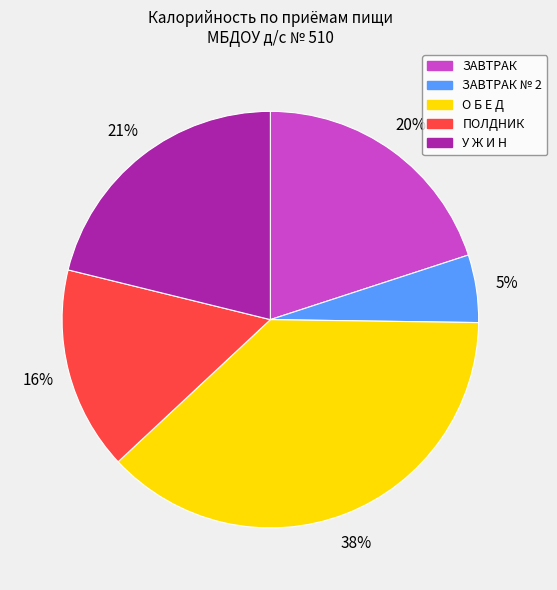

To the nearest percent, what is the difference between the largest and smallest slice percentages?

33%